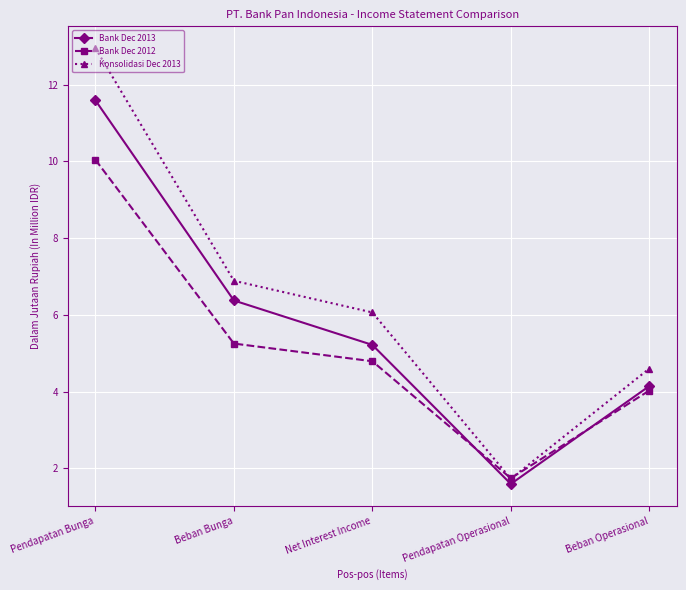

What are all the series names shown in the legend?

Bank Dec 2013, Bank Dec 2012, Konsolidasi Dec 2013